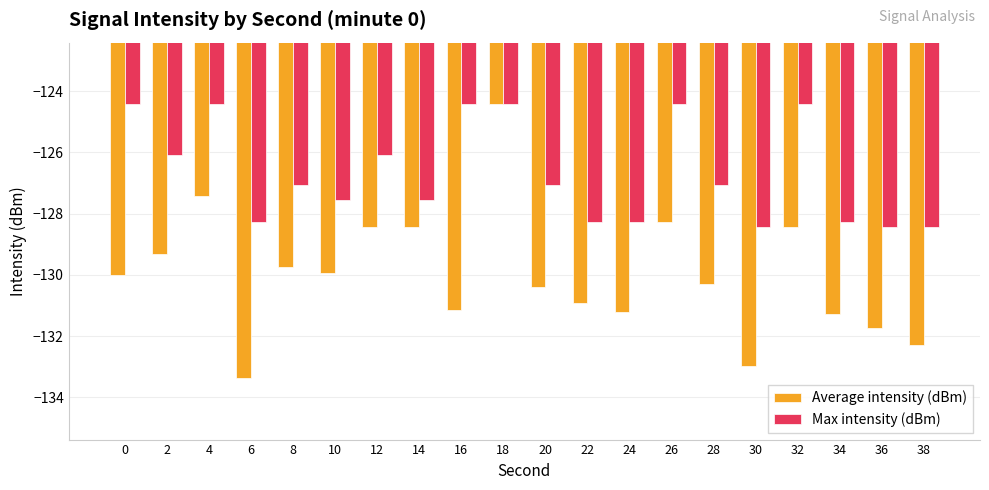

How many values in the Average intensity (dBm) series exceed -129?

6